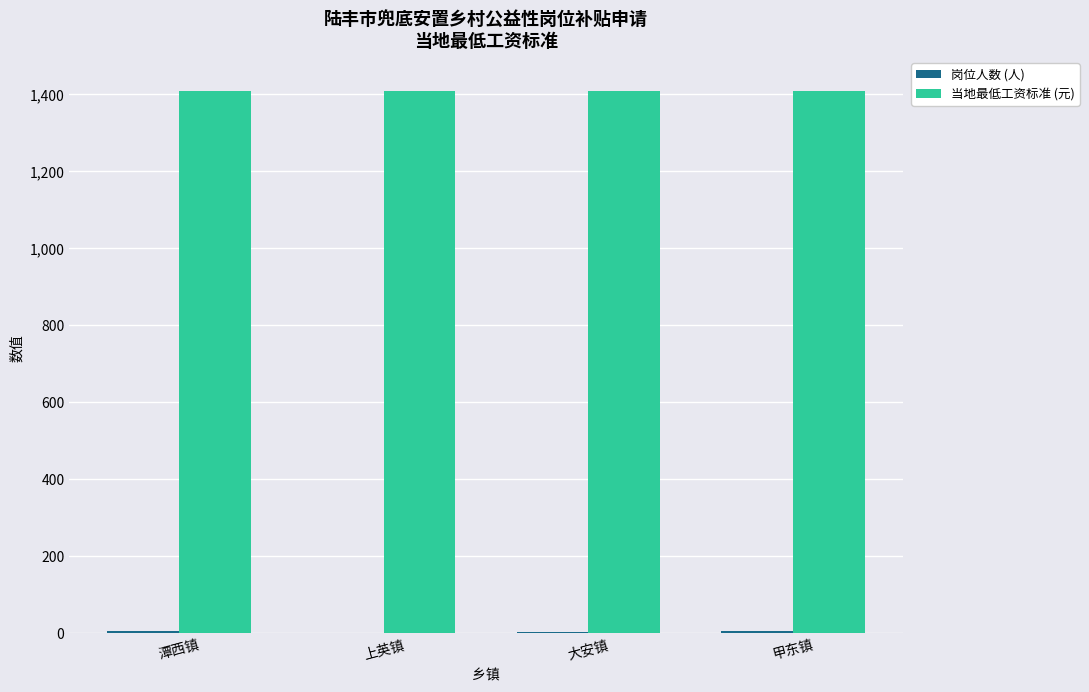

True or false: 当地最低工资标准 (元) has a value of 1410 at 潭西镇.

True